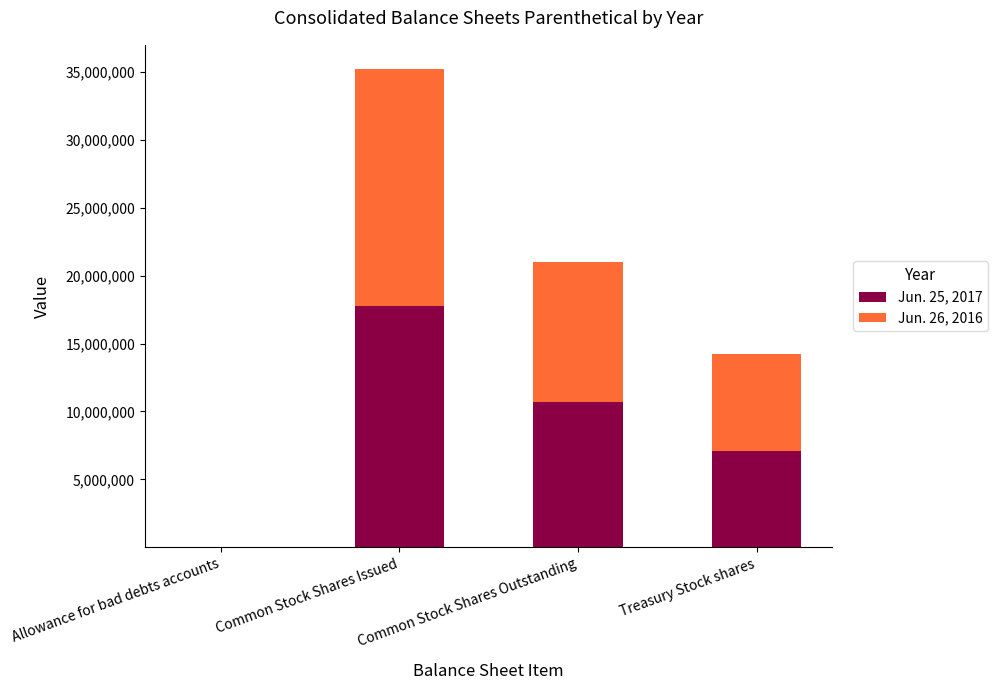

Is it true that Jun. 25, 2017 equals 31968280 at Common Stock Shares Issued?

False